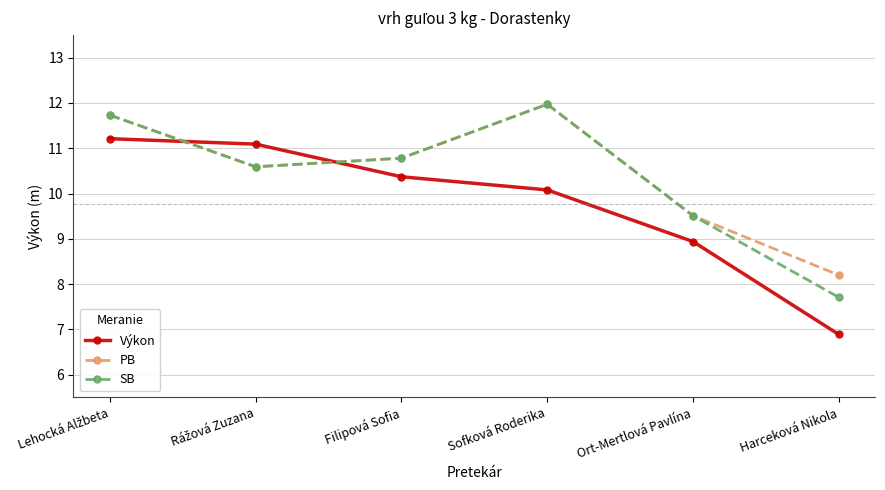

True or false: SB has more than 2 interior local peaks.

False